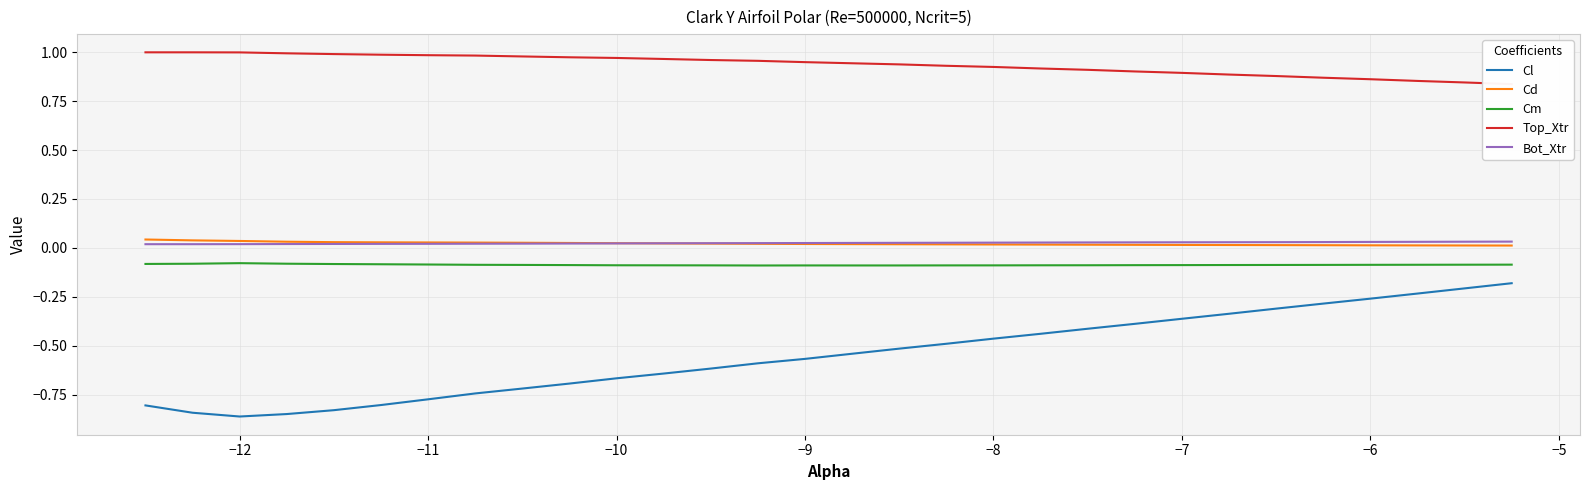

Is it true that Cl equals -0.2 at −7?

False